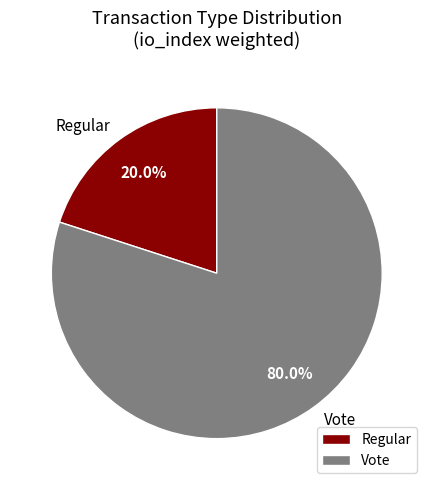

What is the smallest slice in the pie chart?

Regular